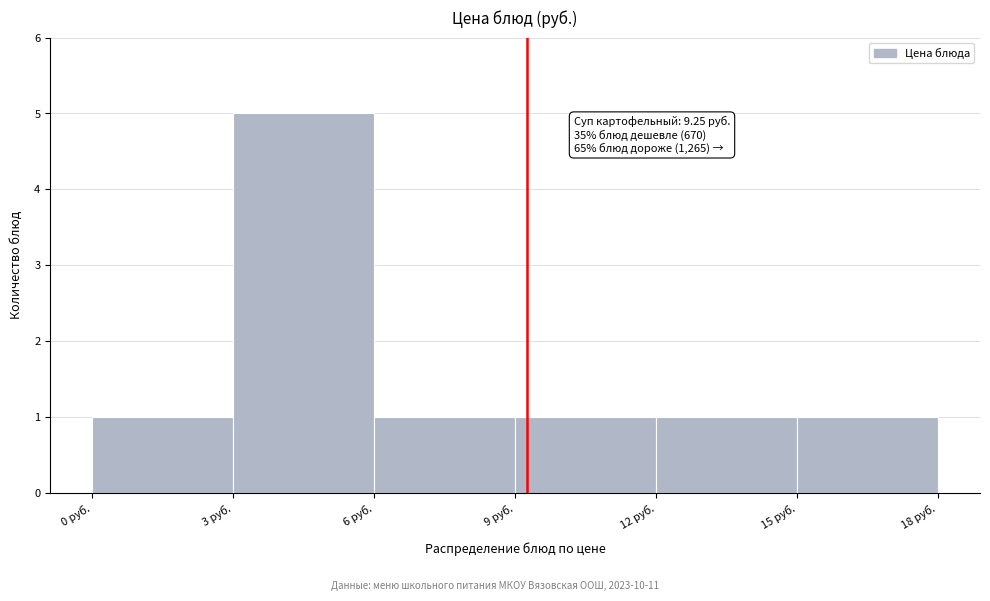

Over which range of the x-axis is the bar tallest?

3 to 6